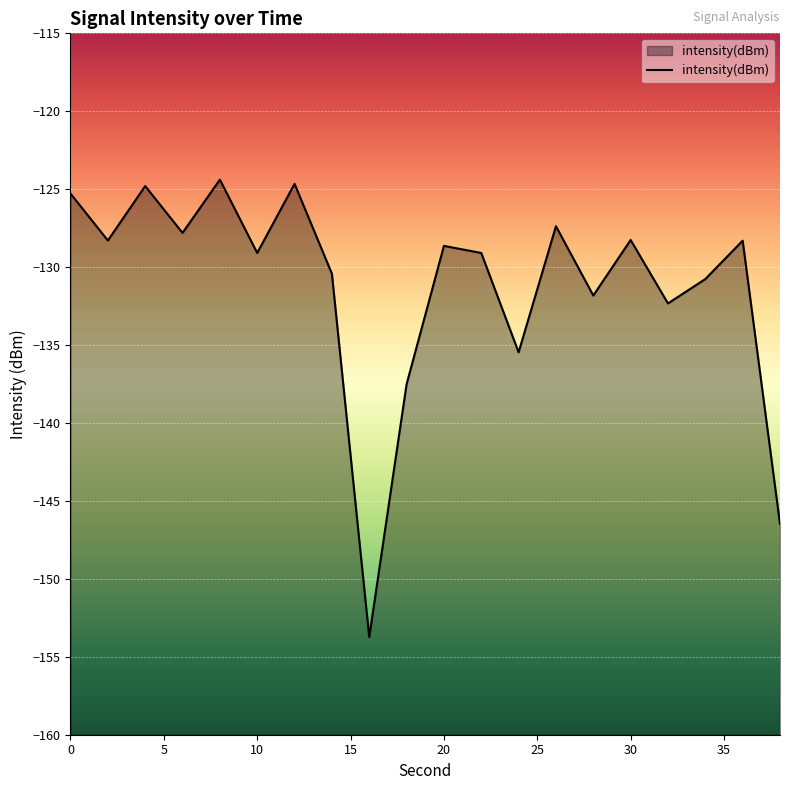

What is the difference between the maximum and minimum values?

29.3